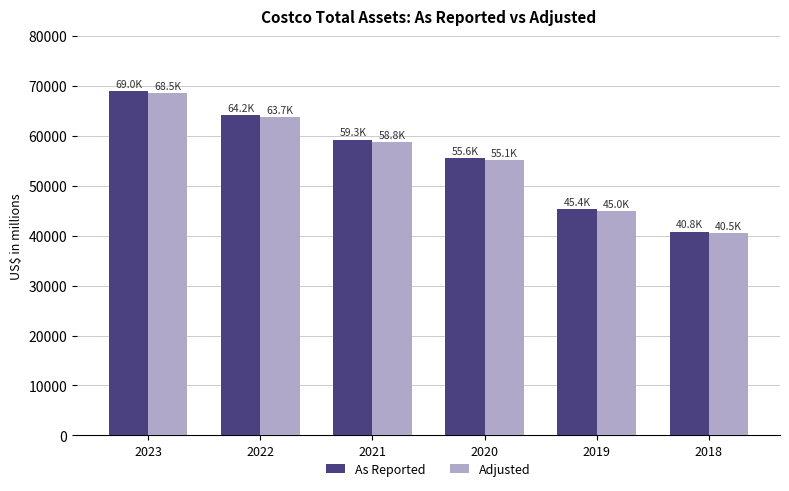

The value of As Reported at 2019 is 45400. True or false?

True